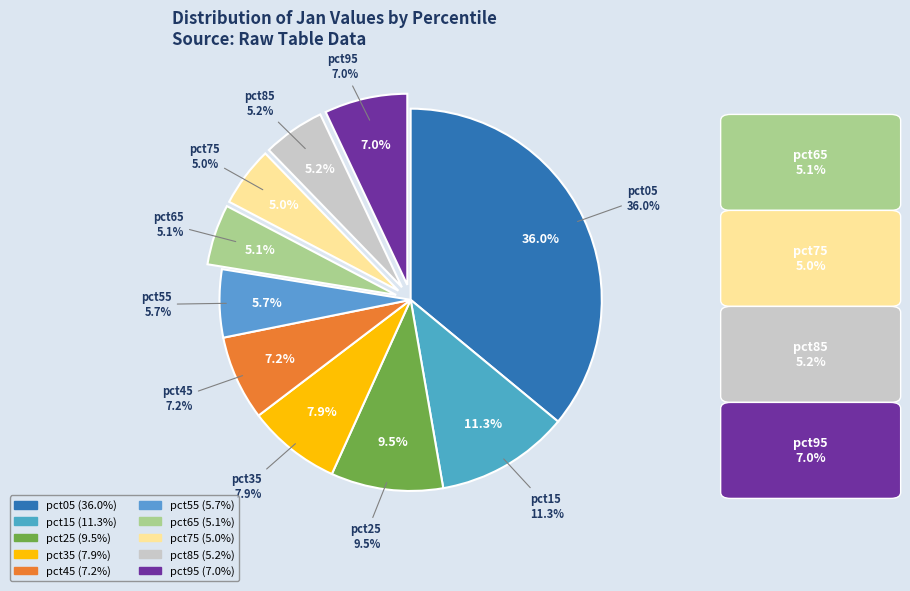

To the nearest percent, what is the average slice percentage?

10%